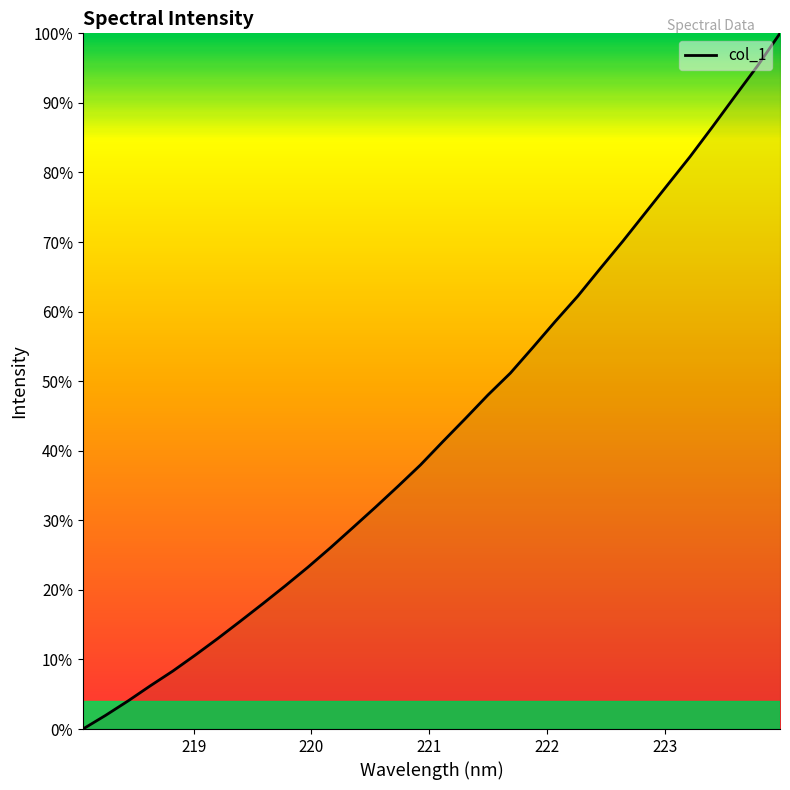

What is the difference between the maximum and minimum values?

100.0